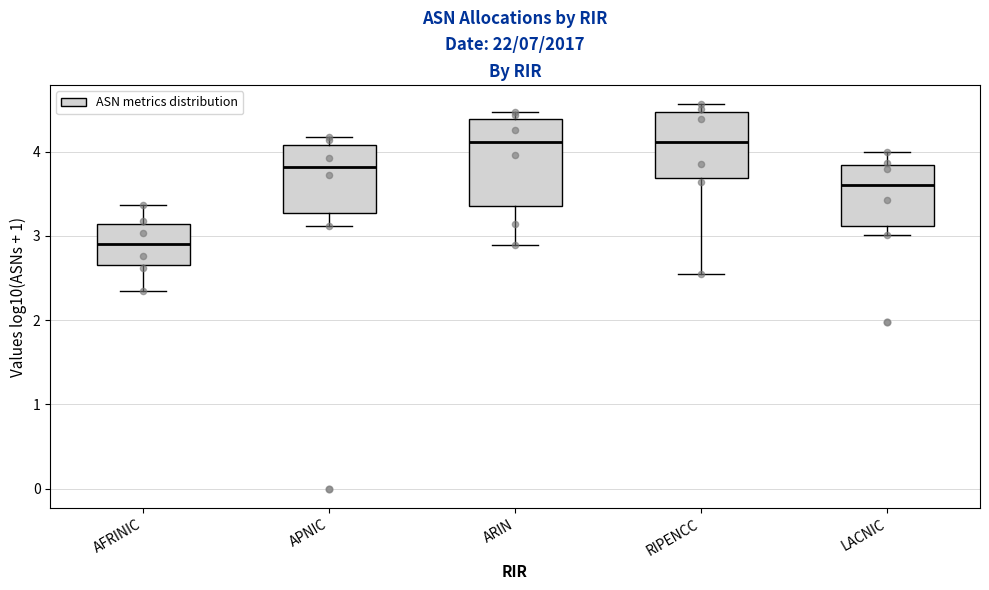

Reading left to right, transcribe this box plot: for each box, give where its median line is, the range the box spans, and where its two whiskers end, as read against the y-axis. The values are not printed on the chart, so give them approximately, as read against the axis.

AFRINIC: median 2.9, box 2.7 to 3.1, whiskers 2.4 to 3.4
APNIC: median 3.8, box 3.3 to 4.1, whiskers 3.1 to 4.2
ARIN: median 4.1, box 3.4 to 4.4, whiskers 2.9 to 4.5
RIPENCC: median 4.1, box 3.7 to 4.5, whiskers 2.5 to 4.6
LACNIC: median 3.6, box 3.1 to 3.8, whiskers 3.0 to 4.0